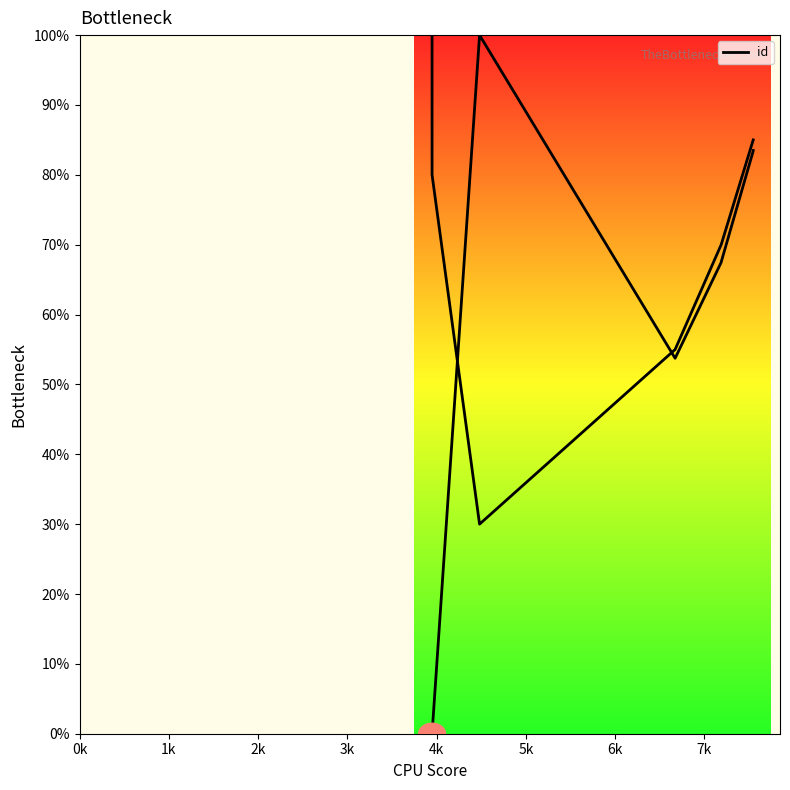

Does the chart display data point markers on the line(s)?

No